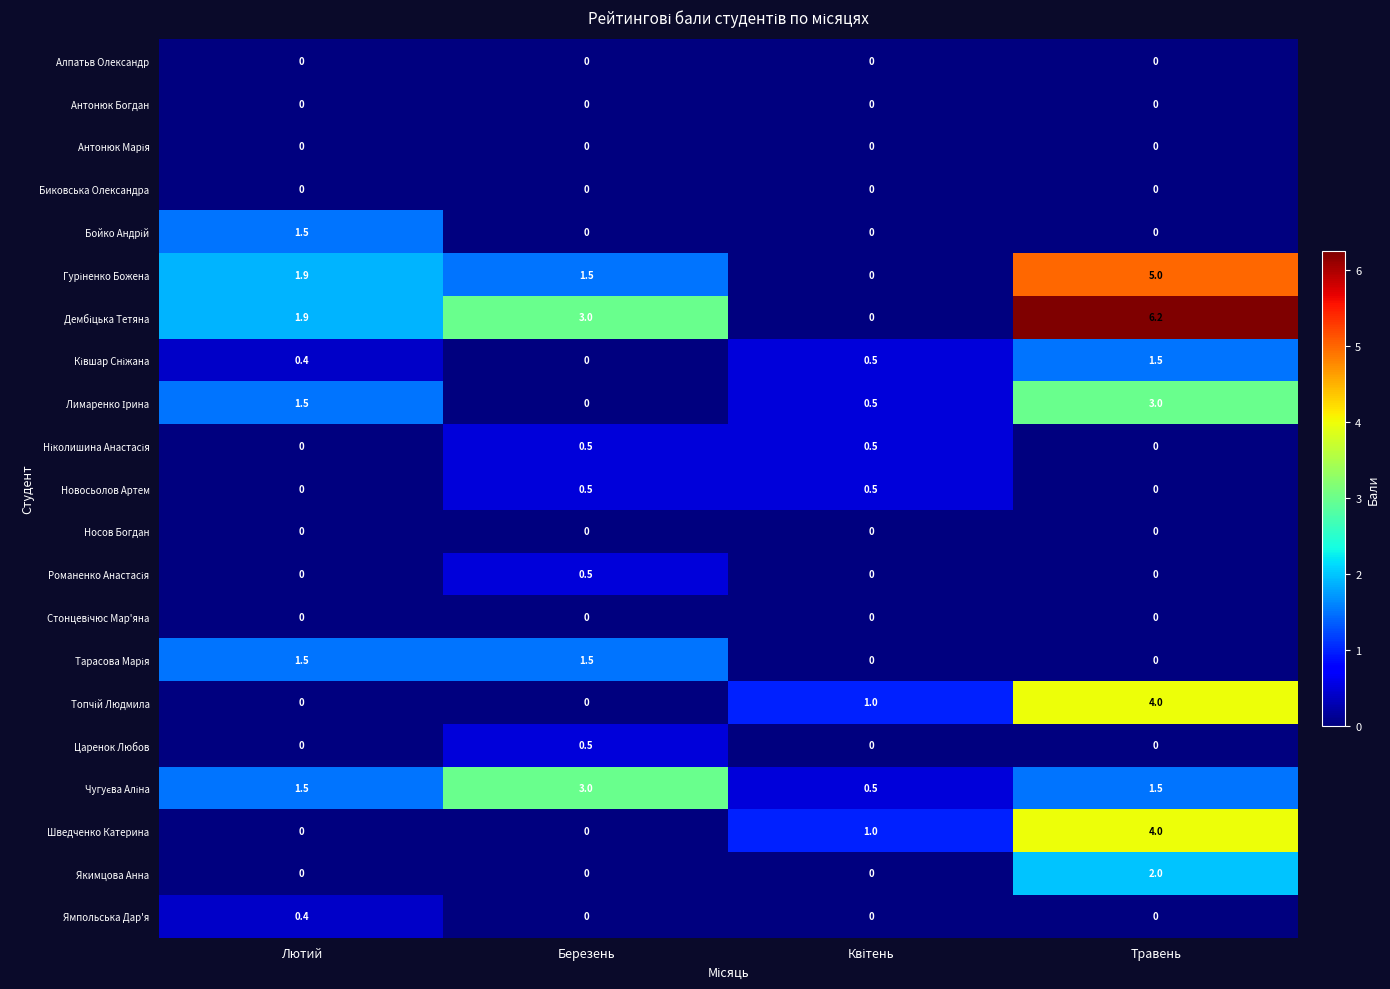

Is it true that Носов Богдан equals 0.0 at Травень?

True